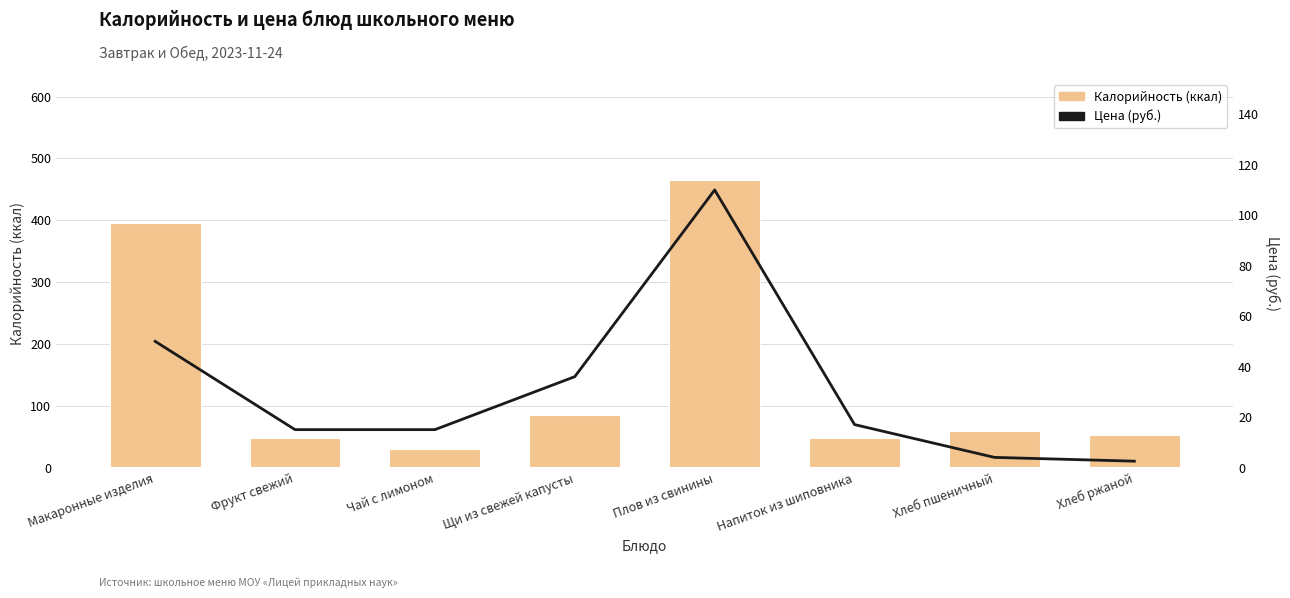

Rank the series by their maximum value, from highest to lowest.

Калорийность, Цена